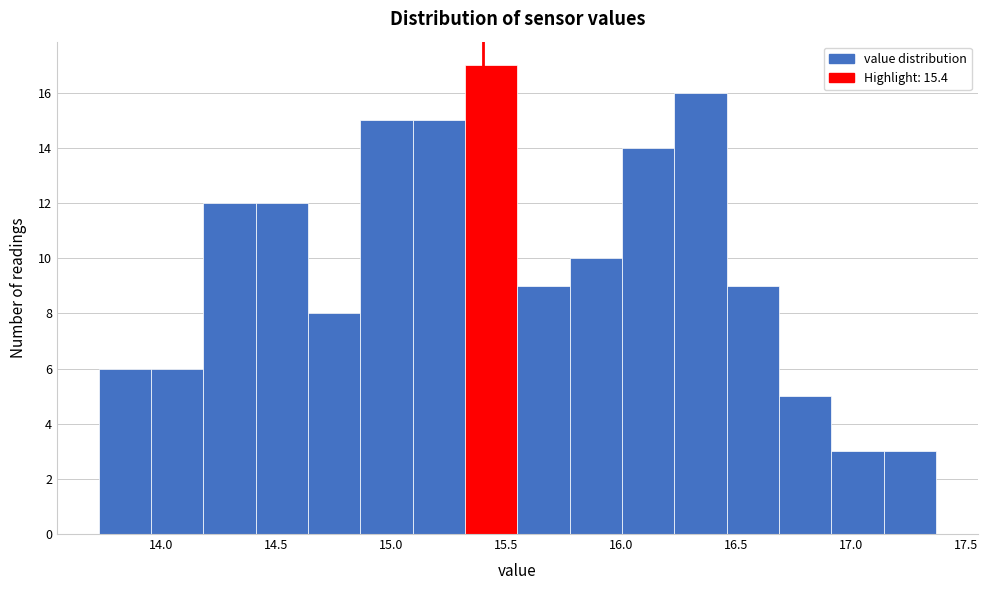

Over which range of the x-axis is the bar tallest?

15.30 to 15.55